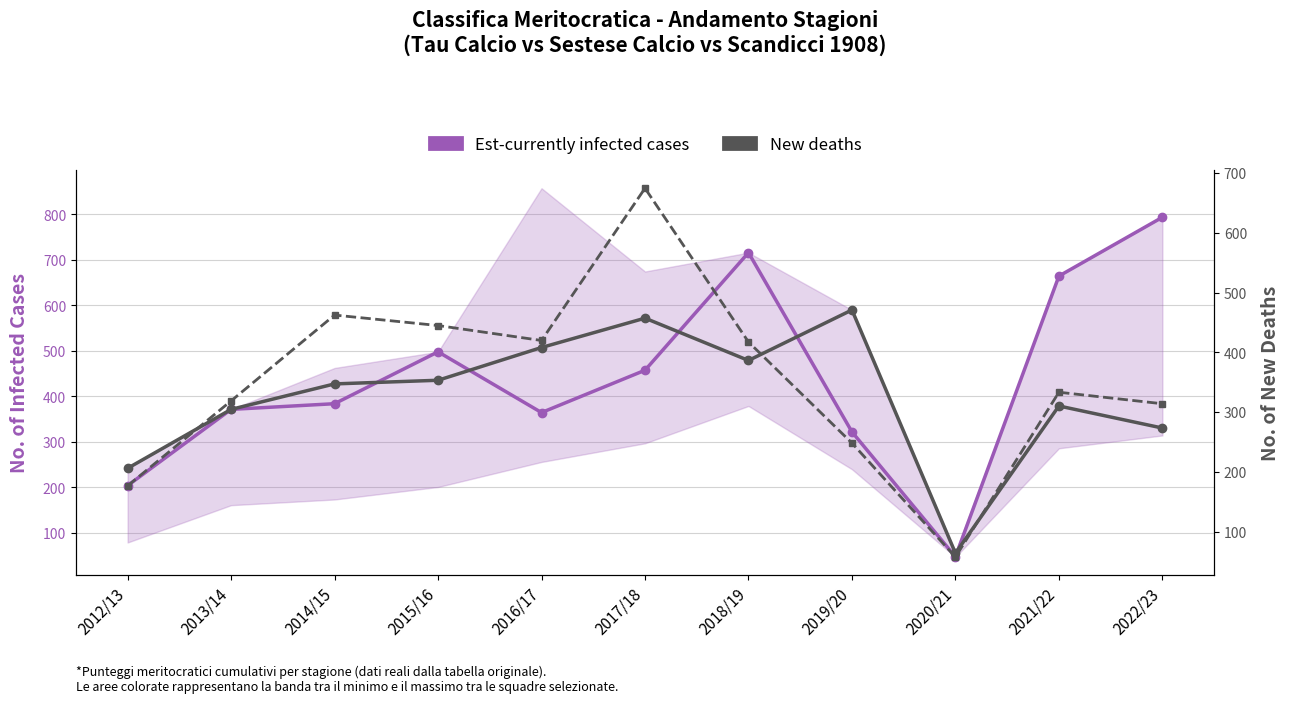

At 2022/23, list the series in order from largest to smallest.

Est-currently infected cases (Tau Calcio), New deaths (Sestese Calcio), New deaths secondary (Scandicci)